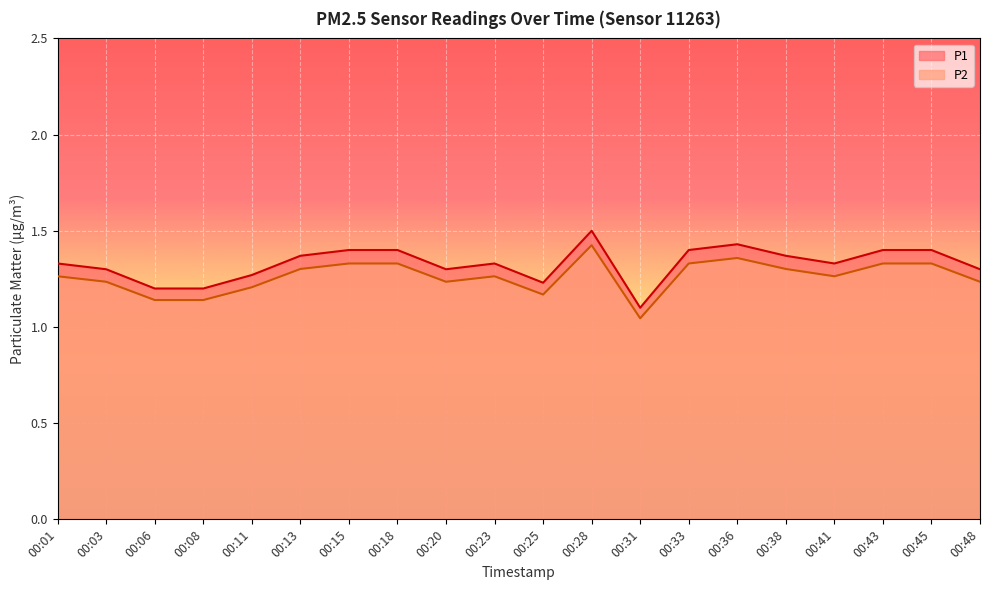

Which series has the largest total across all categories?

P1